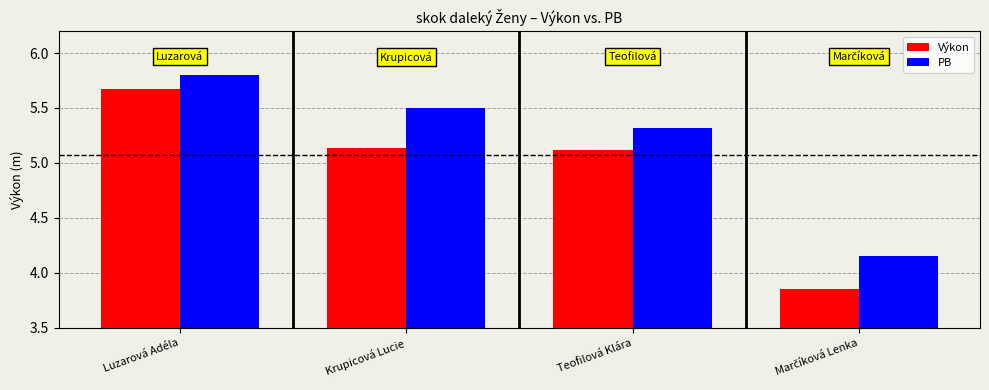

What is the total value across all series at Luzarová Adéla?

11.5